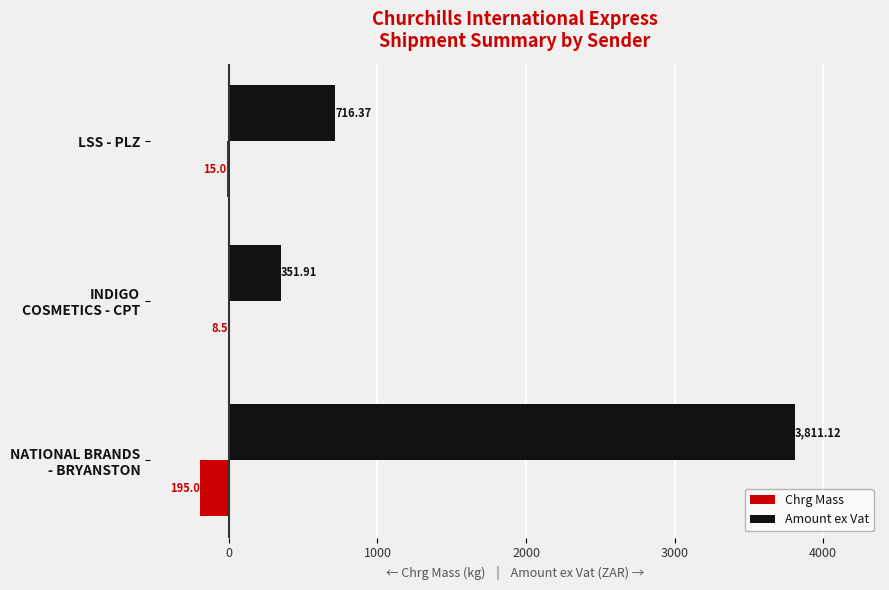

At which label is Chrg Mass closest to -101?

LSS - PLZ